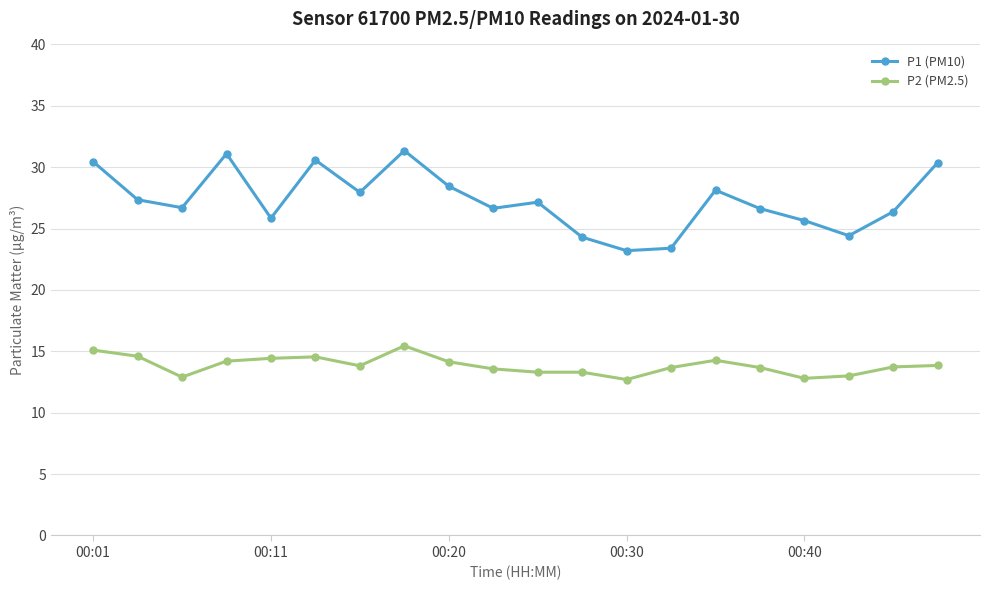

Which series has the largest total across all categories?

P1 (PM10)